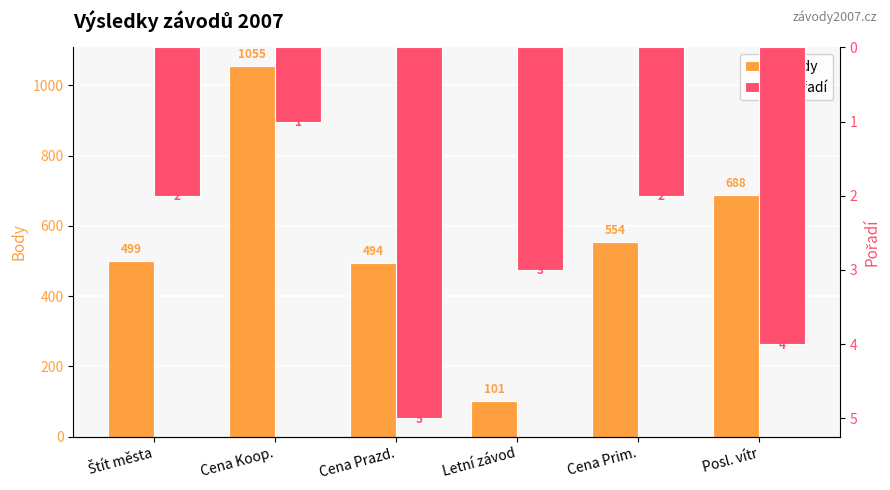

What is the value of the Pořadí bar at the 2nd from the left?

1